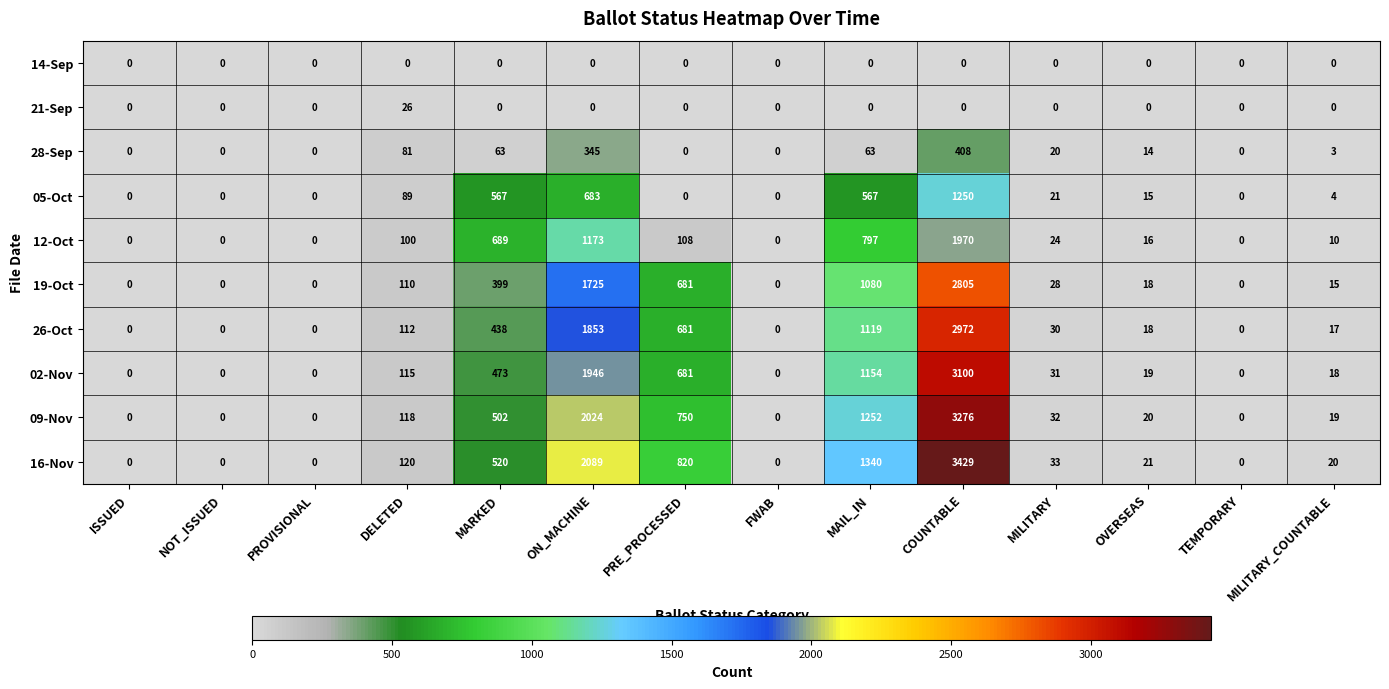

What is the greatest value displayed?

3429